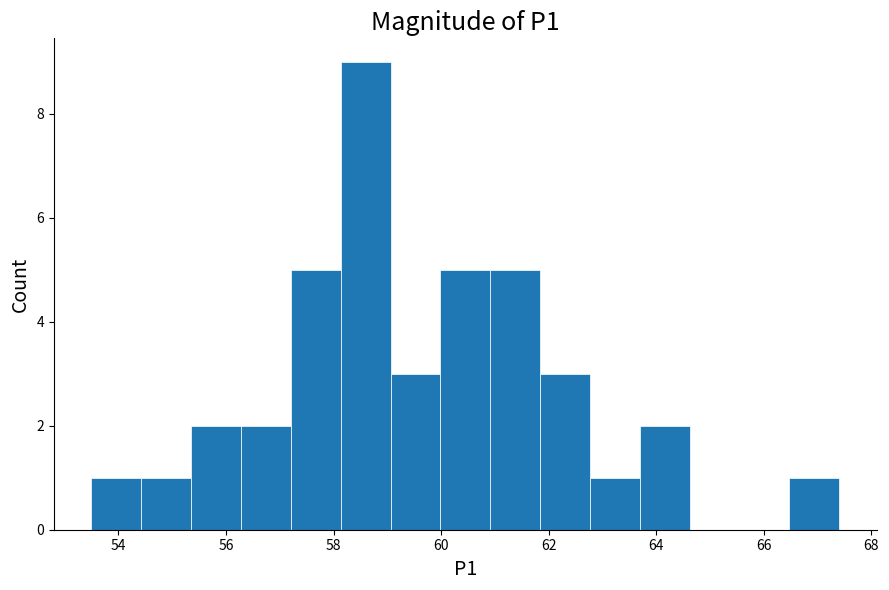

Reading left to right, transcribe this chart: for each bar, give the range it covers on the x-axis and its height. Neither the bar edges nor the heights are printed on the chart, so give them approximately, as read against the axes.

53.6 to 54.4: 1
54.4 to 55.4: 1
55.4 to 56.2: 2
56.2 to 57.2: 2
57.2 to 58.2: 5
58.2 to 59.0: 9
59.0 to 60.0: 3
60.0 to 61.0: 5
61.0 to 61.8: 5
61.8 to 62.8: 3
62.8 to 63.6: 1
63.6 to 64.6: 2
64.6 to 65.6: 0
65.6 to 66.4: 0
66.4 to 67.4: 1